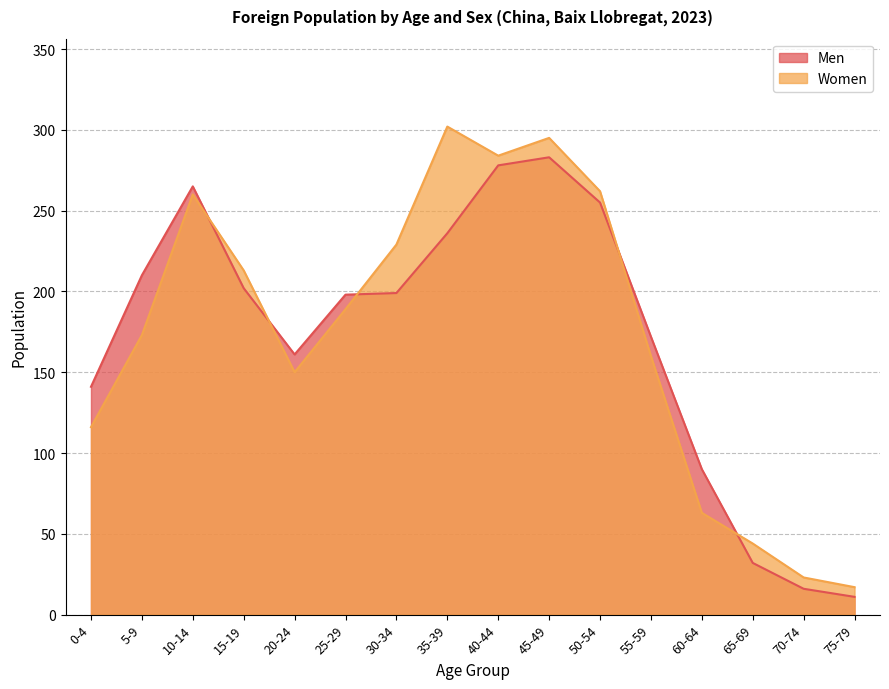

How many interior local valleys does the Women series have?

2